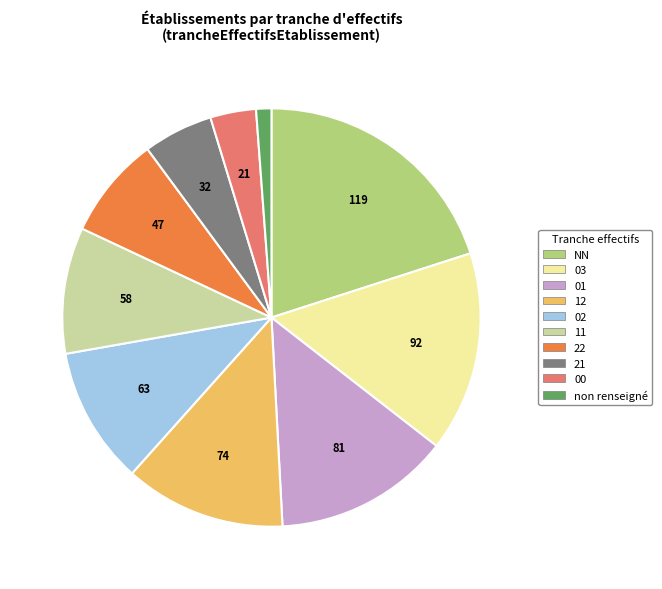

Is there a majority slice in this chart?

No